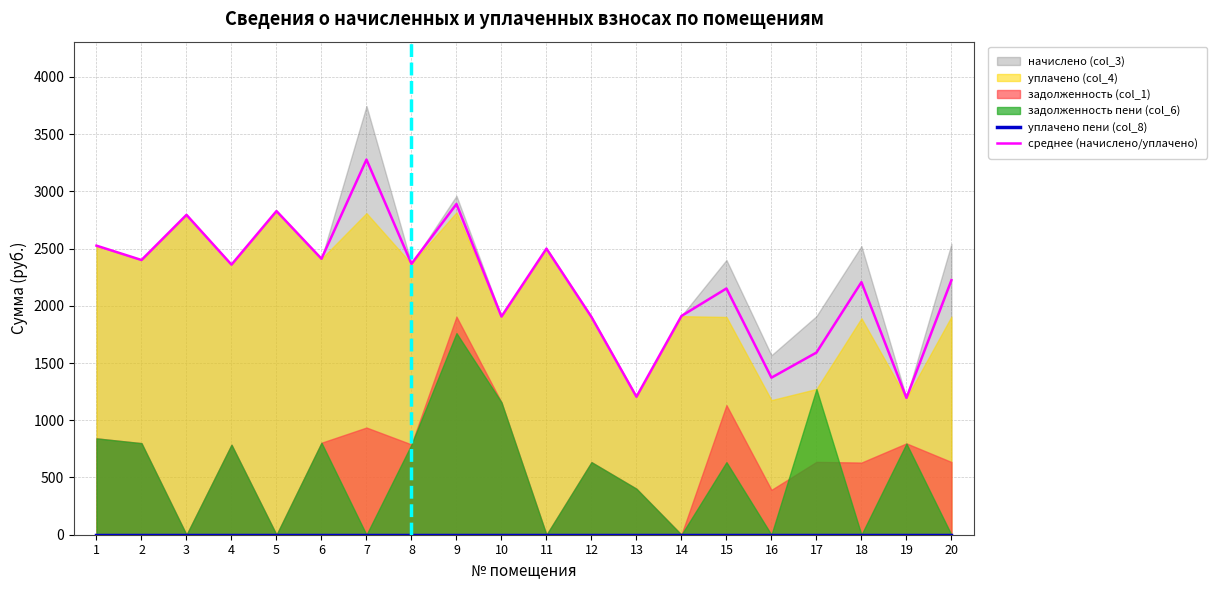

Which category has the lowest value in the среднее (начислено/уплачено) series?

19